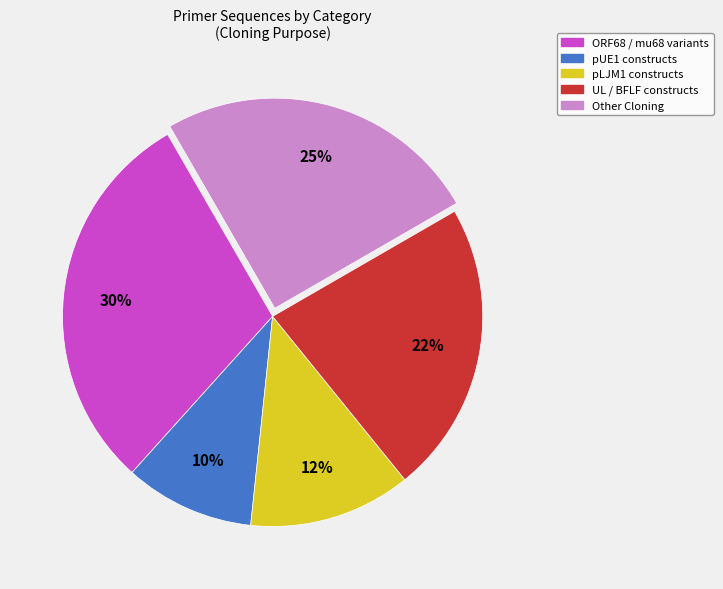

Which has a higher value, pUE1 constructs or pLJM1 constructs?

pLJM1 constructs